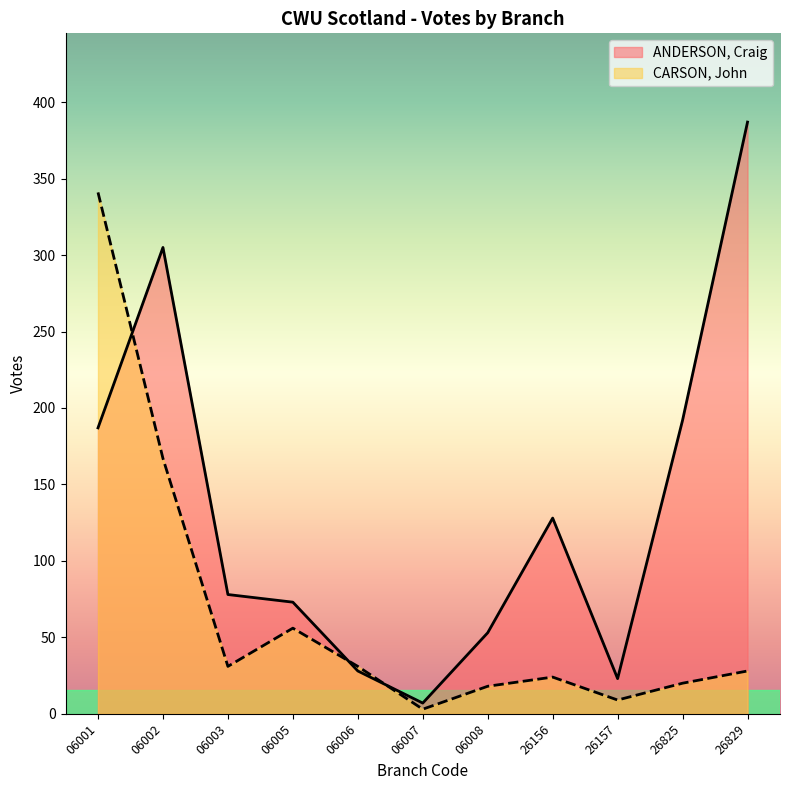

What is the difference between the maximum and minimum values in the CARSON, John series?

338